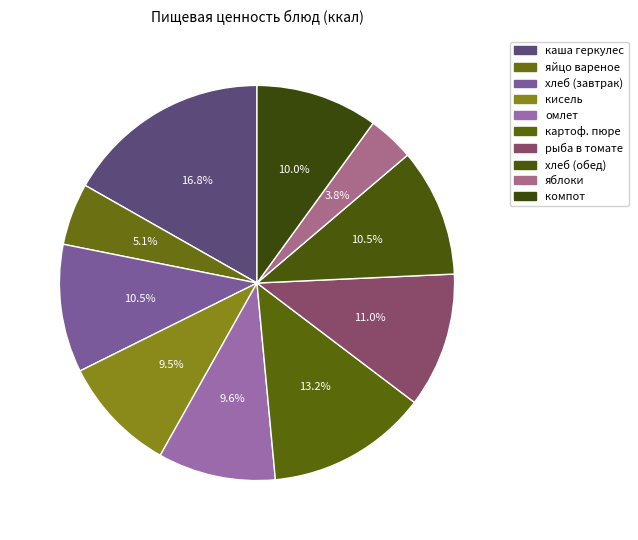

Is the sum of яблоки and хлеб (завтрак) greater than half?

No